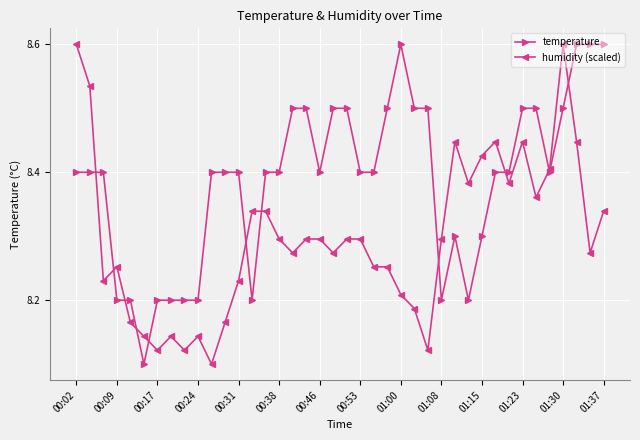

What is the highest value of the humidity (scaled) series?

8.6